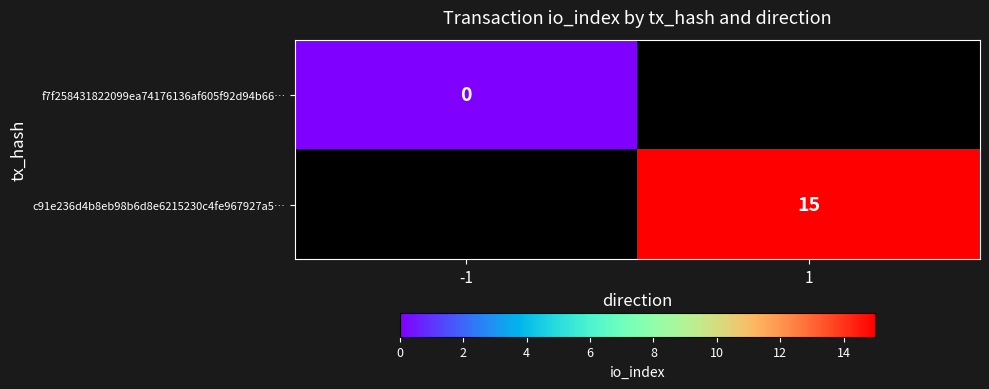

At how many categories does at least one series exceed 9?

1